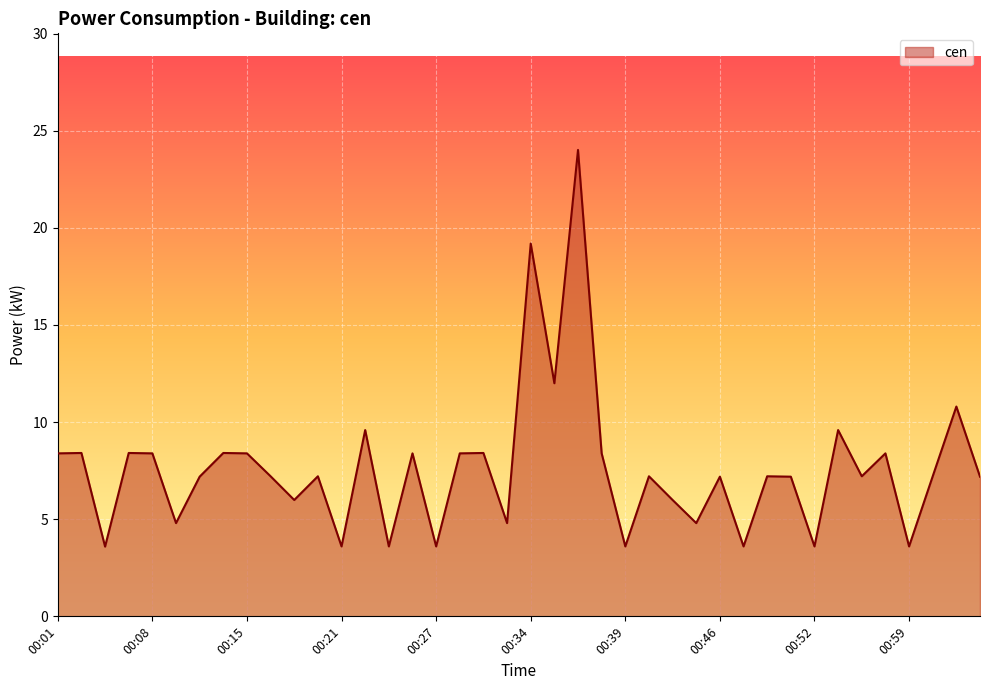

What is the average value?

7.6